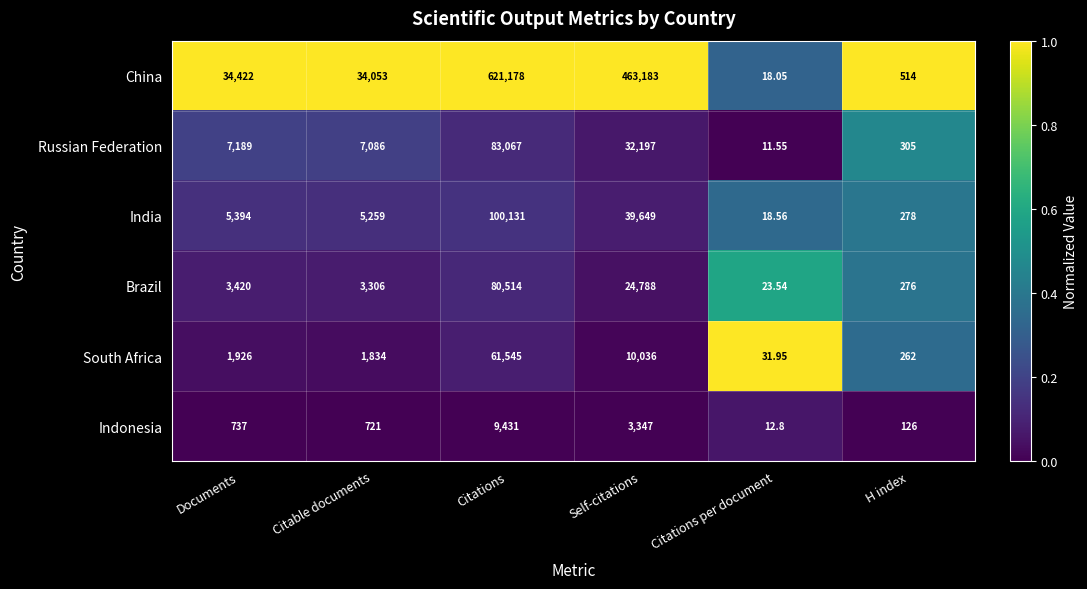

Which series has the largest range (max minus min)?

China